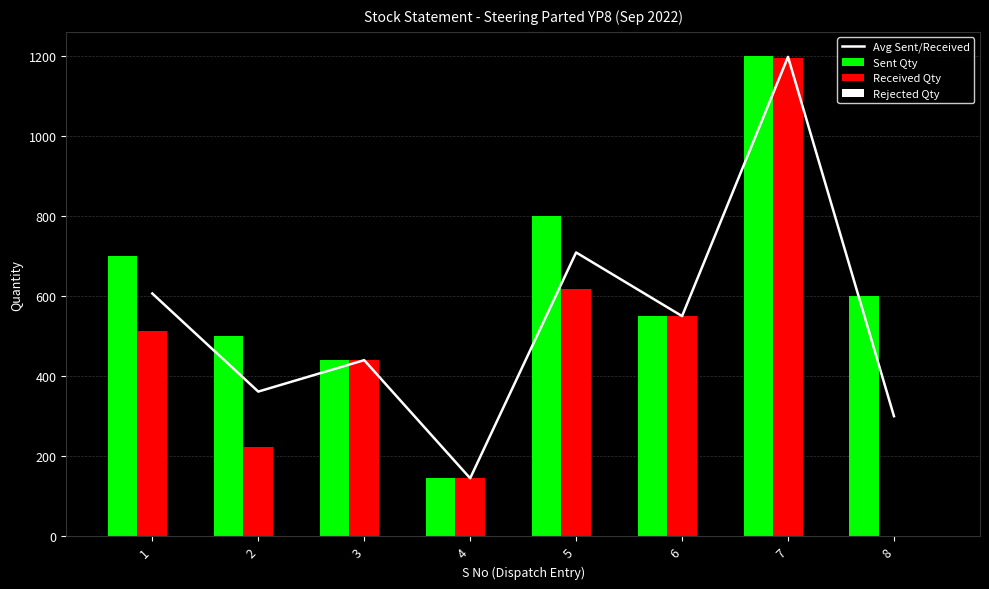

Which has a higher value, 8 or 4?

8